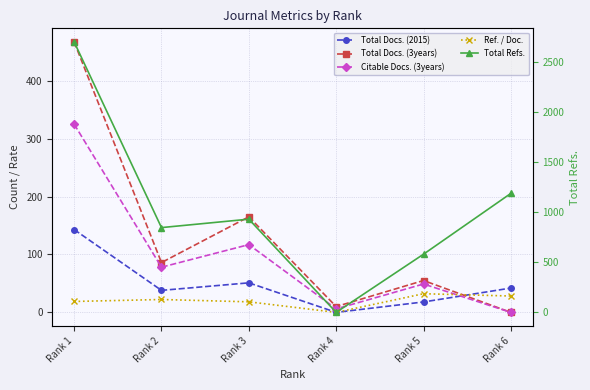

List the labels in order of Total Docs. (2015) value, largest first.

Rank 1, Rank 3, Rank 6, Rank 2, Rank 5, Rank 4